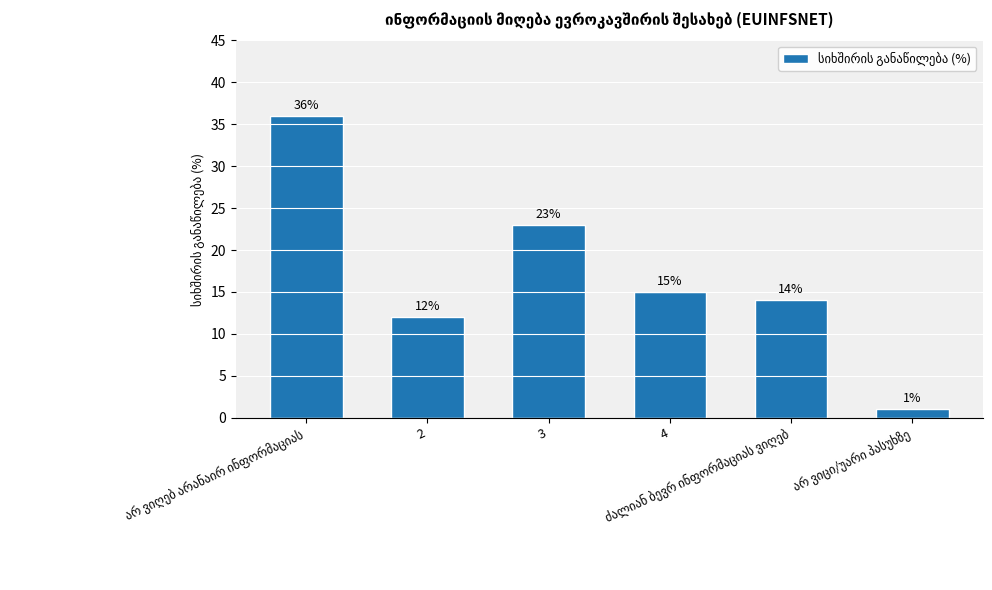

How many distinct data groups are displayed?

1